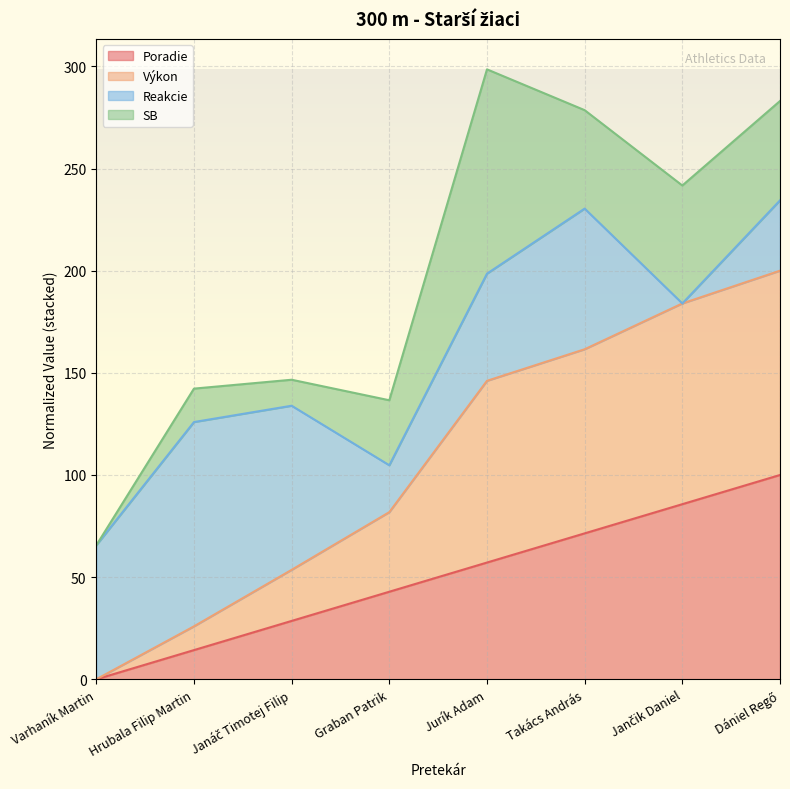

Does the chart display data point markers on the line(s)?

No